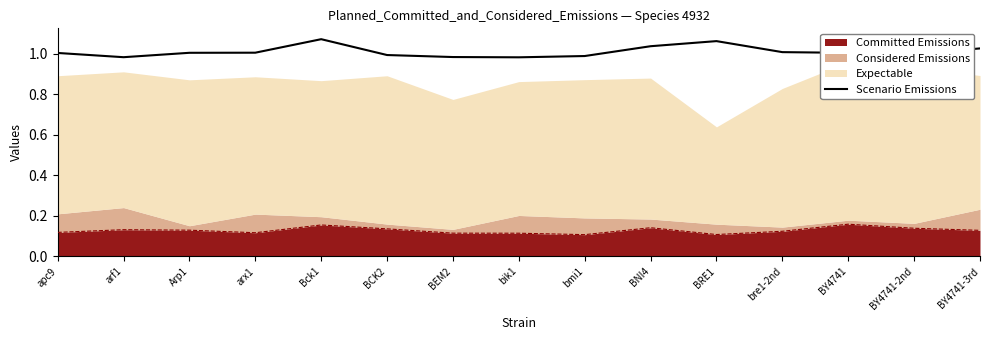

What is the average value?

1.0